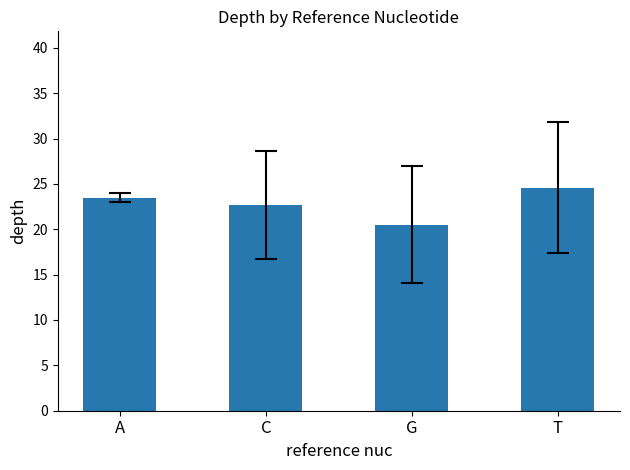

Where does the data first go above 23?

A